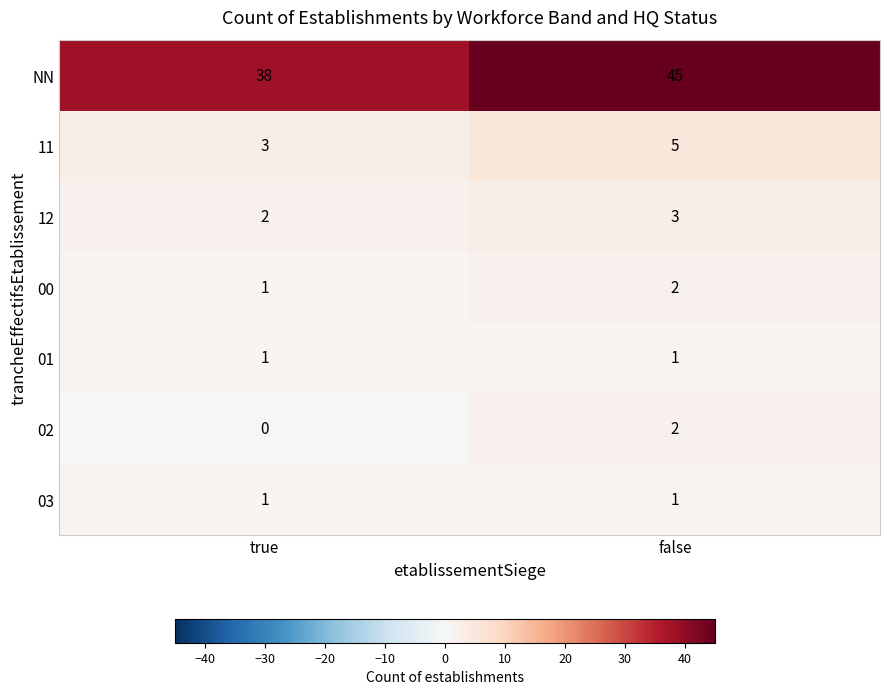

What is the sum of all 11 values?

8